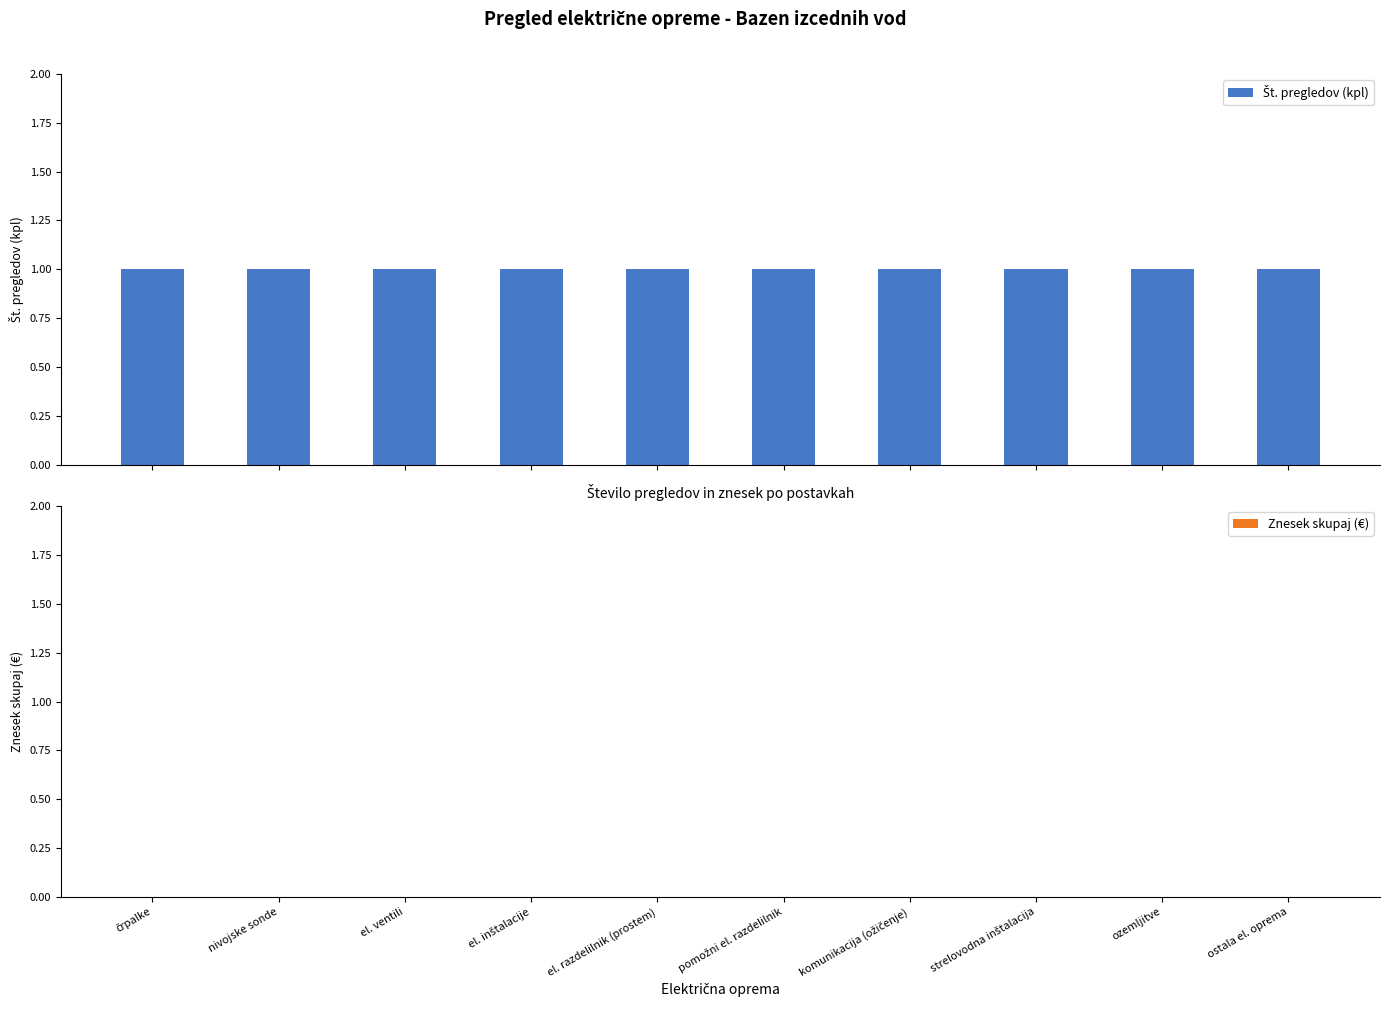

Where is Št. pregledov (kpl) nearest to the value 1?

črpalke